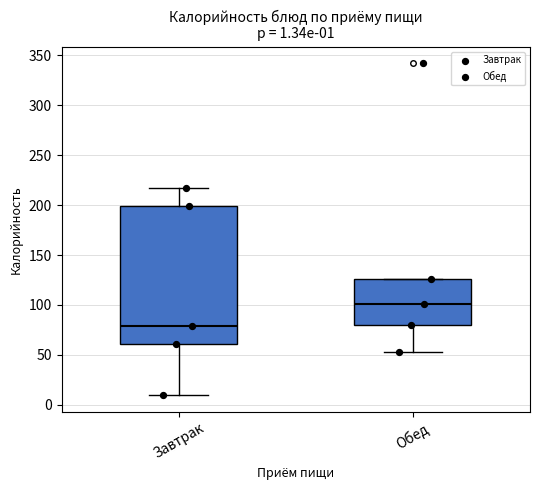

Which box has the lowest median line?

Завтрак